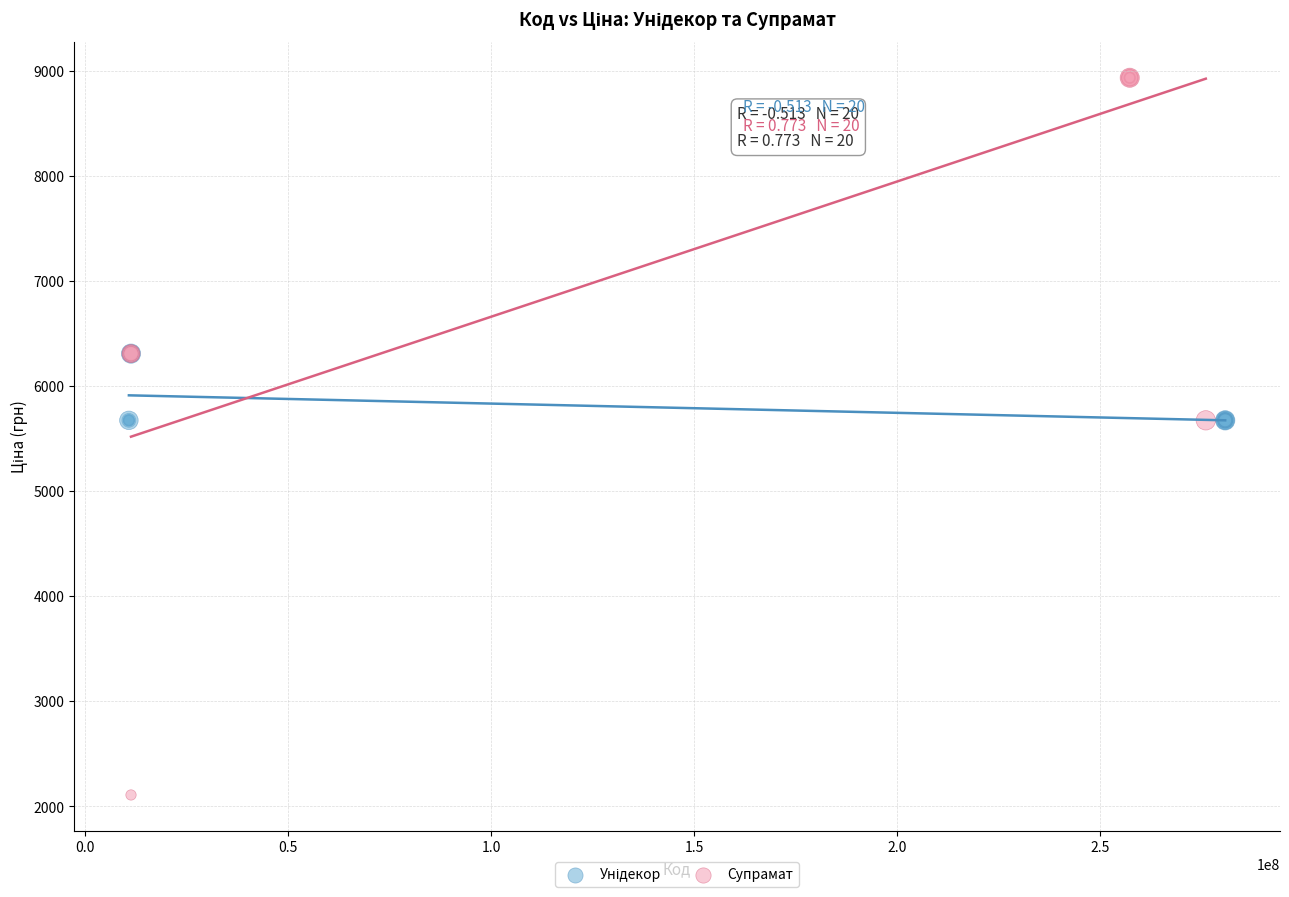

Which series has the largest Y range (max minus min)?

Супрамат